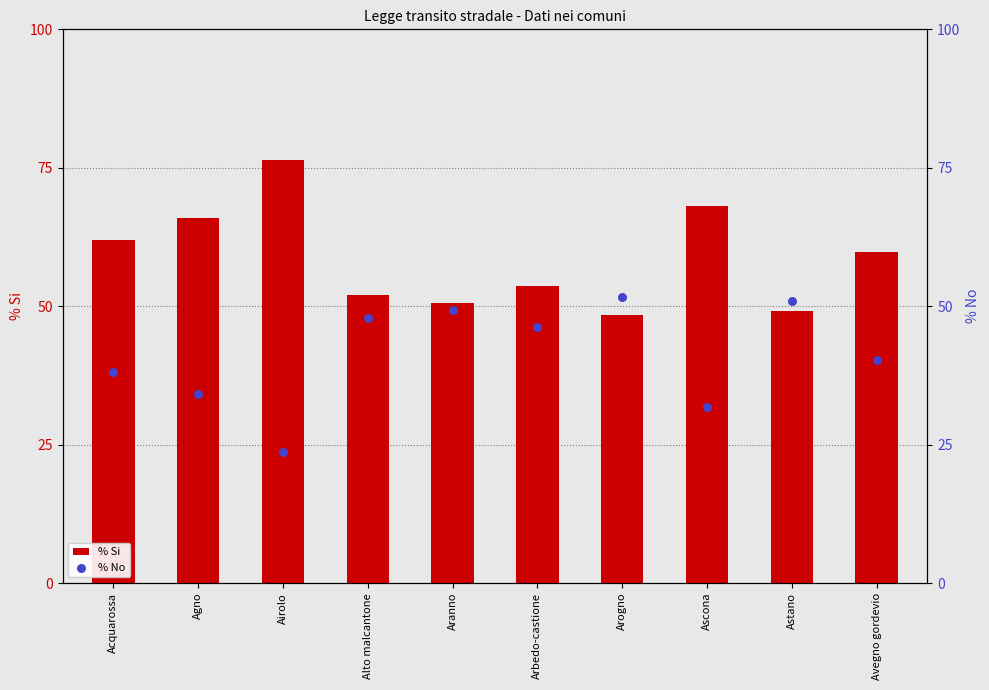

At which category is the sum across all series the highest?

Aranno